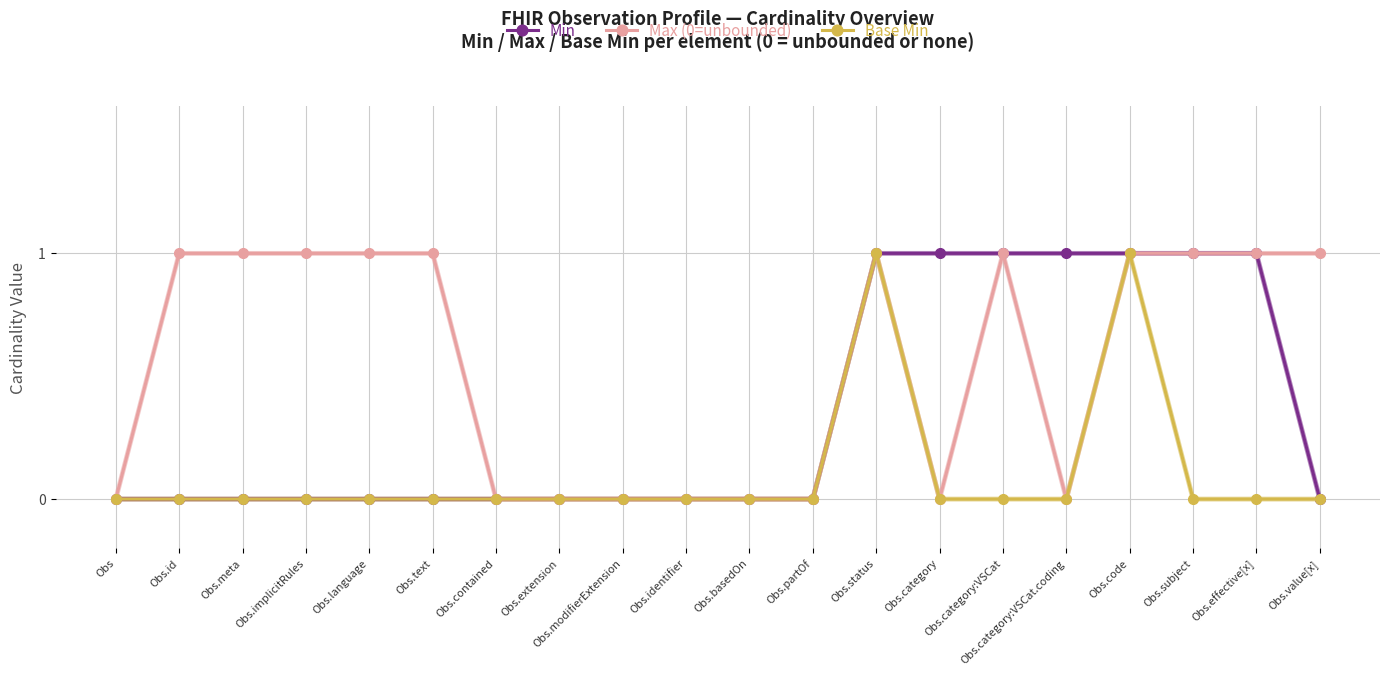

How many Base Min values are between 0 and 1?

20